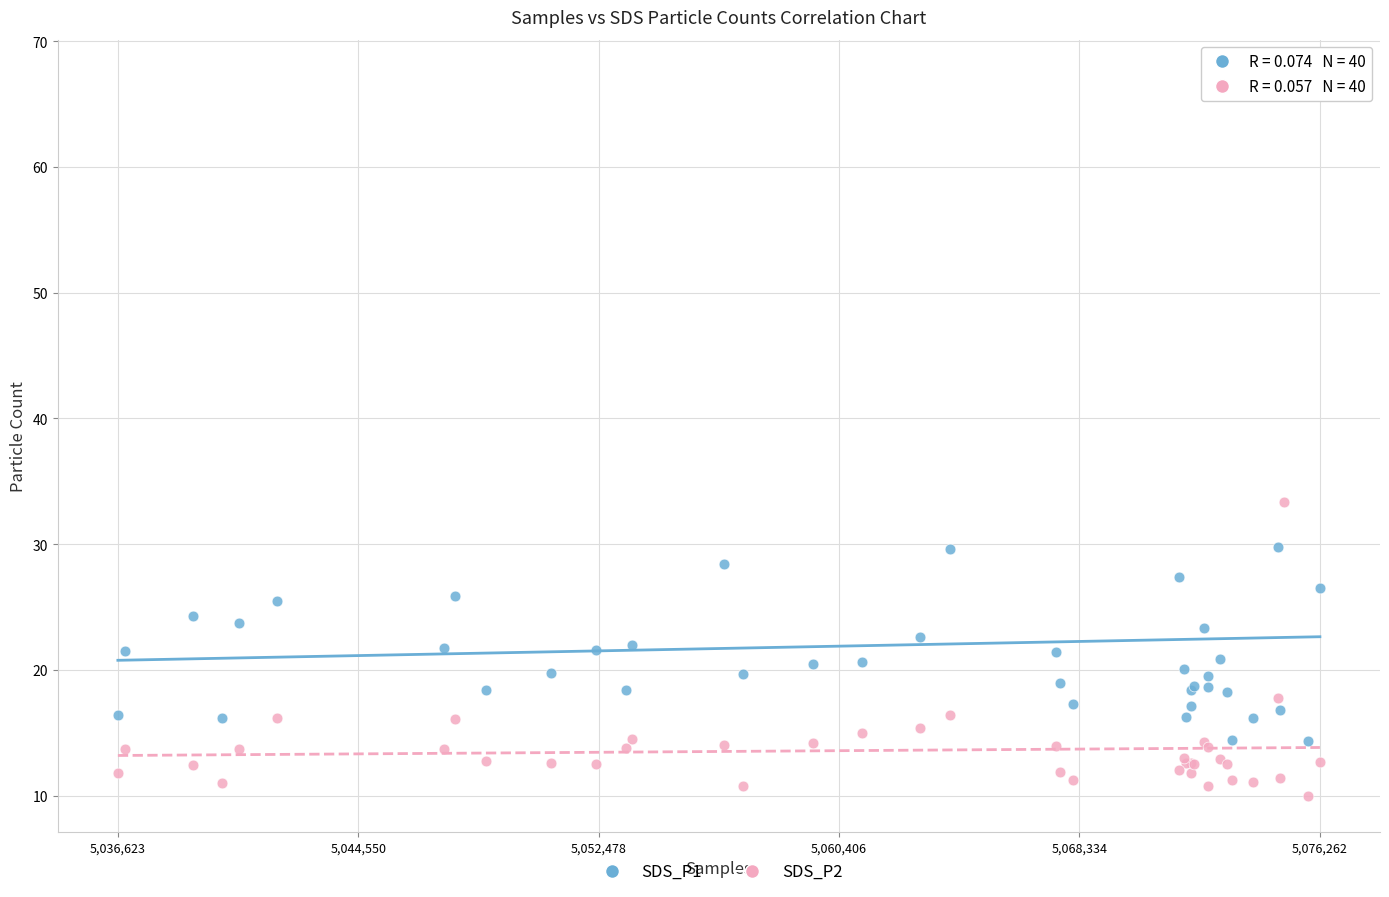

Which series reaches the minimum Y coordinate?

SDS_P2